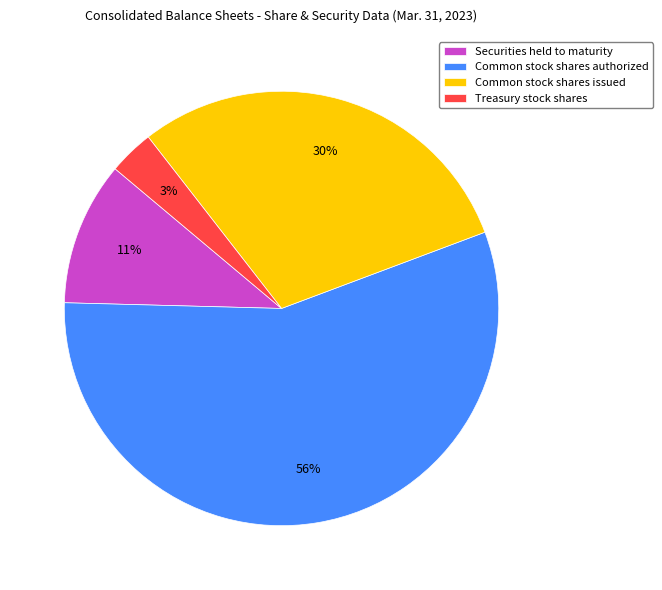

How many segments does this pie chart have?

4